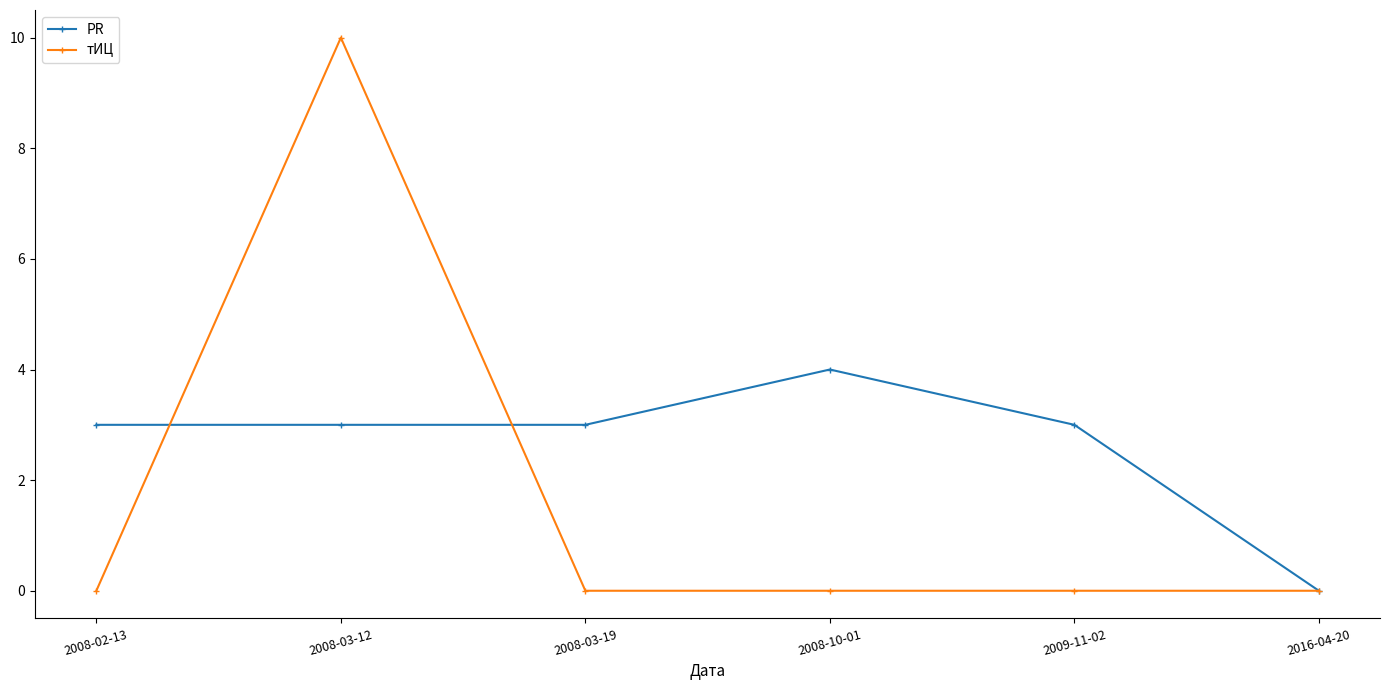

What is the spread (max minus min) of values at 2008-03-12?

7